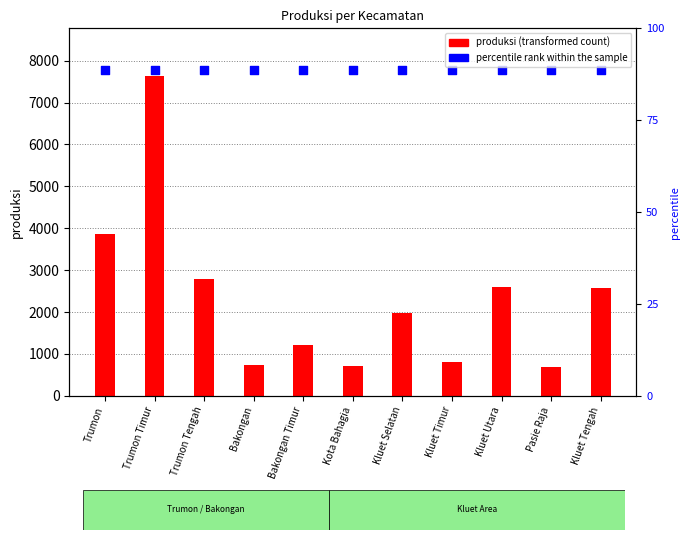

Is the value of percentile rank within the sample at Kluet Selatan greater than the value of produksi at Bakongan Timur?

Yes